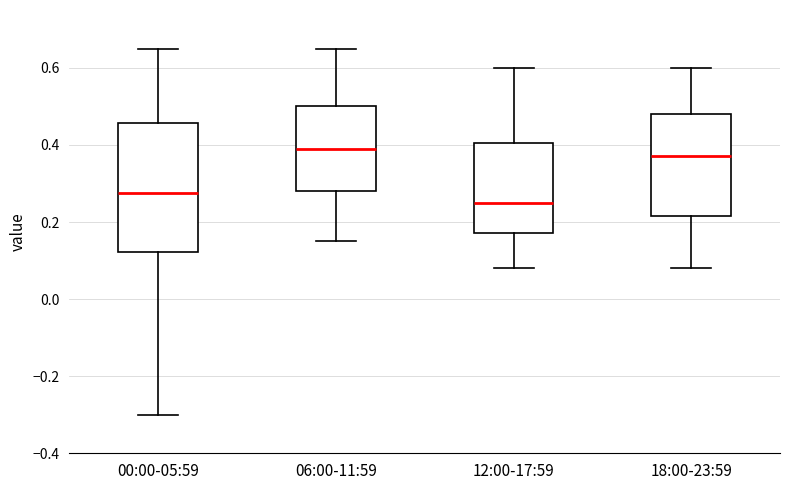

Comparing the boxes themselves (not the whiskers), which one is the tallest?

00:00-05:59